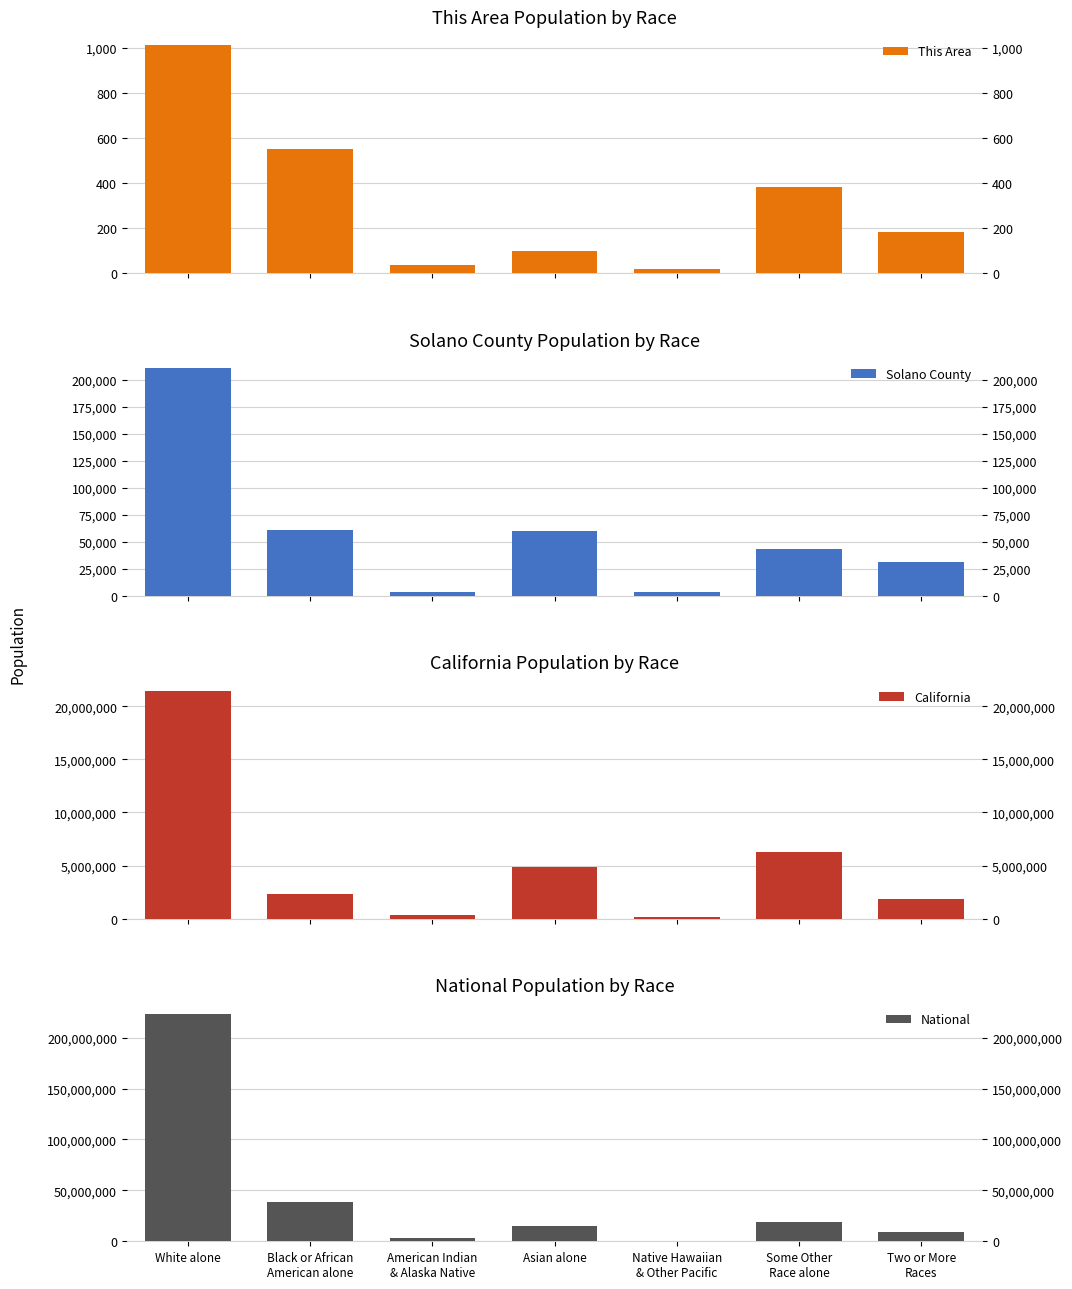

How many series are shown in this chart?

4